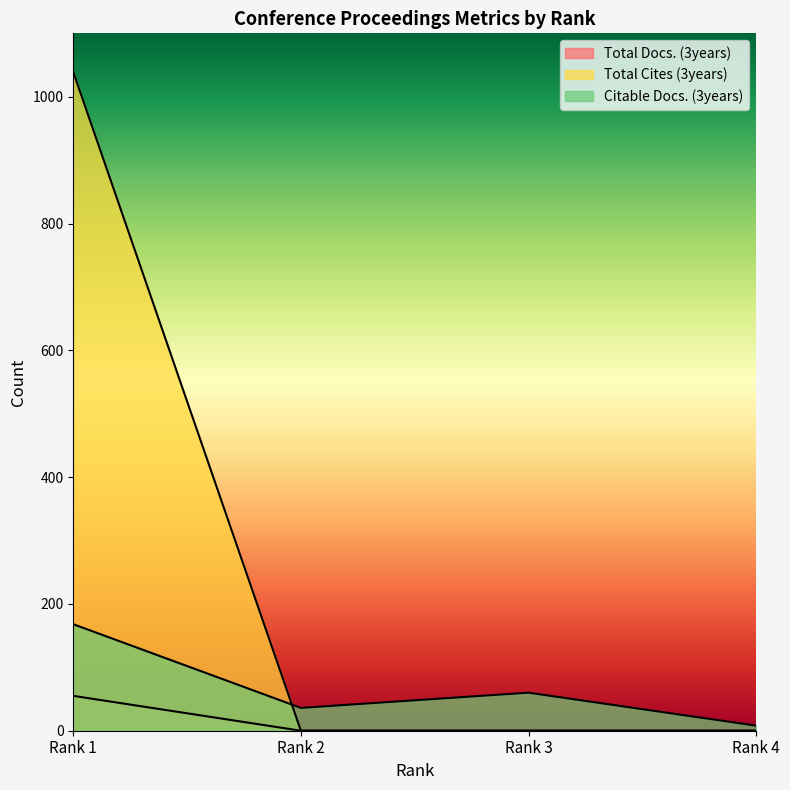

The Total Cites (3years) series shows 391 at Rank 1. True or false?

False